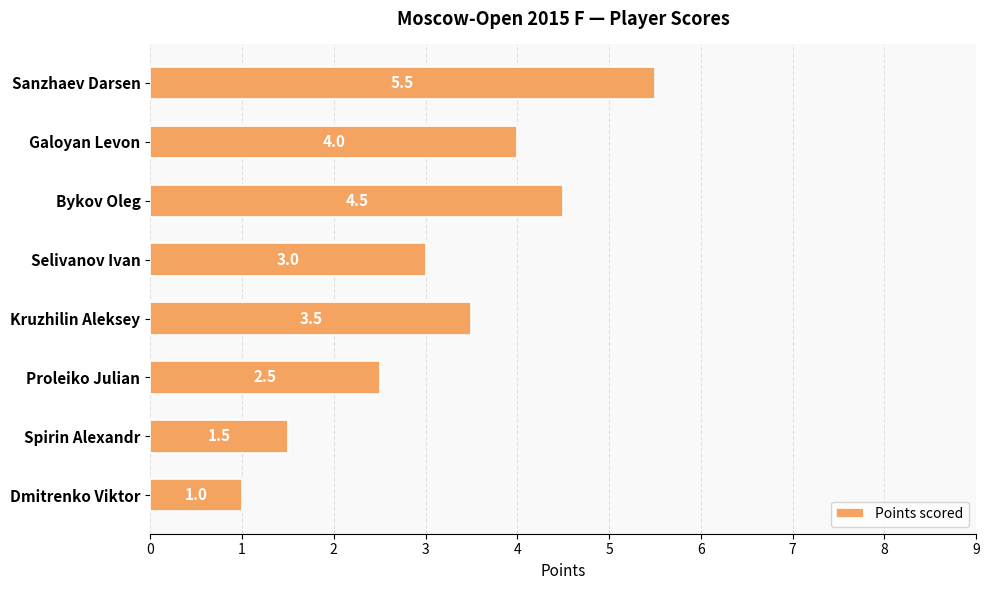

What is the minimum value shown in the chart?

1.0